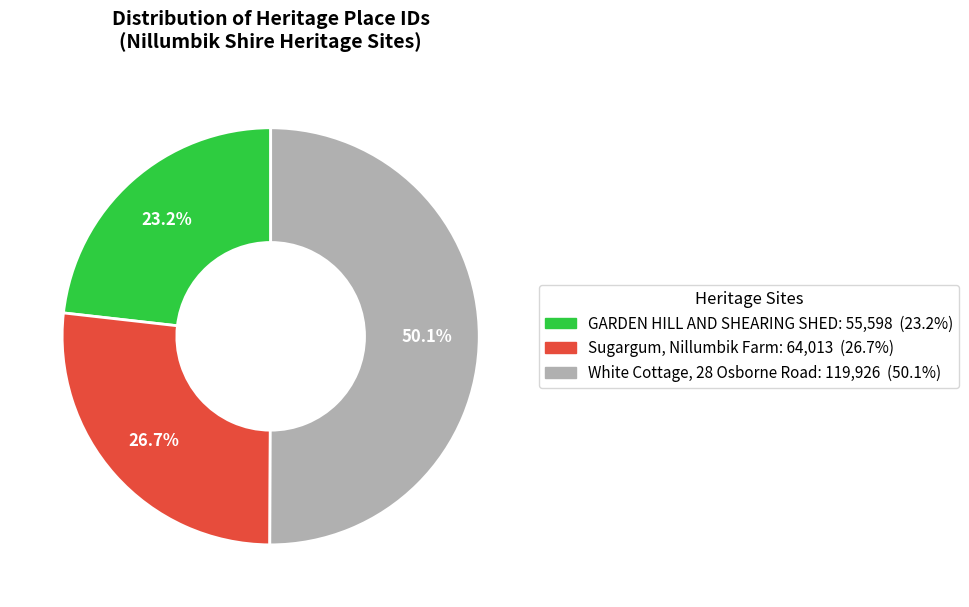

Is it true that Sugargum, Nillumbik Farm is 20% of the pie?

False